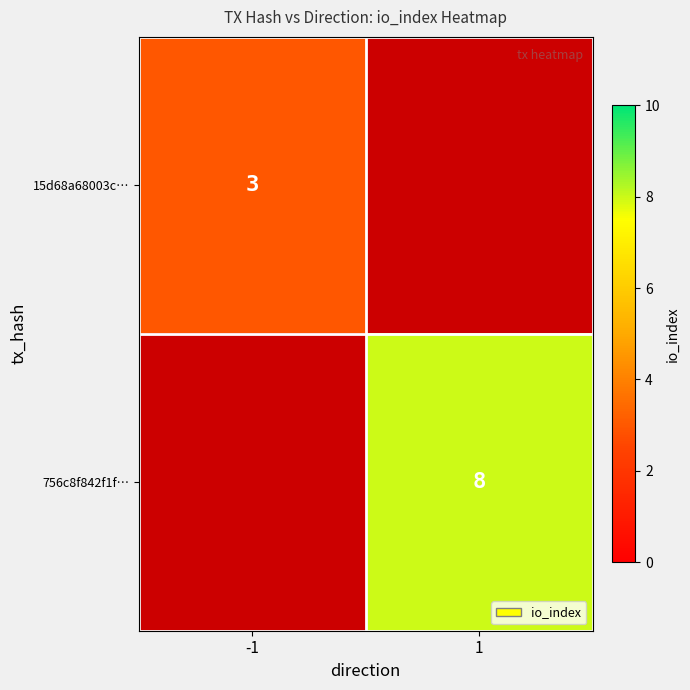

The value of 15d68a68003c… at -1 is 1. True or false?

False